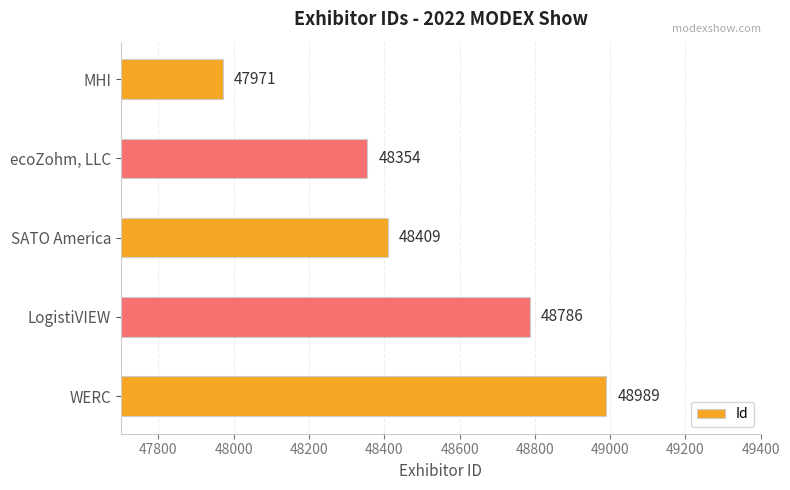

Rank the categories by value from highest to lowest.

WERC, LogistiVIEW, SATO America, ecoZohm, LLC, MHI